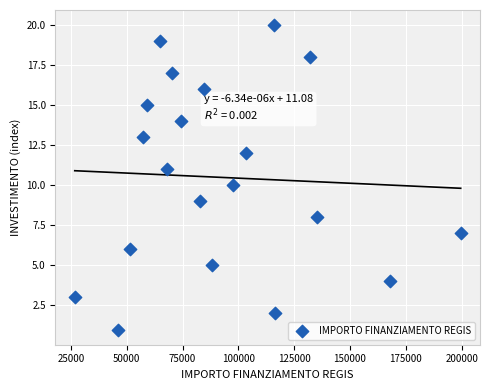

What is the range of Y values (max minus min)?

19